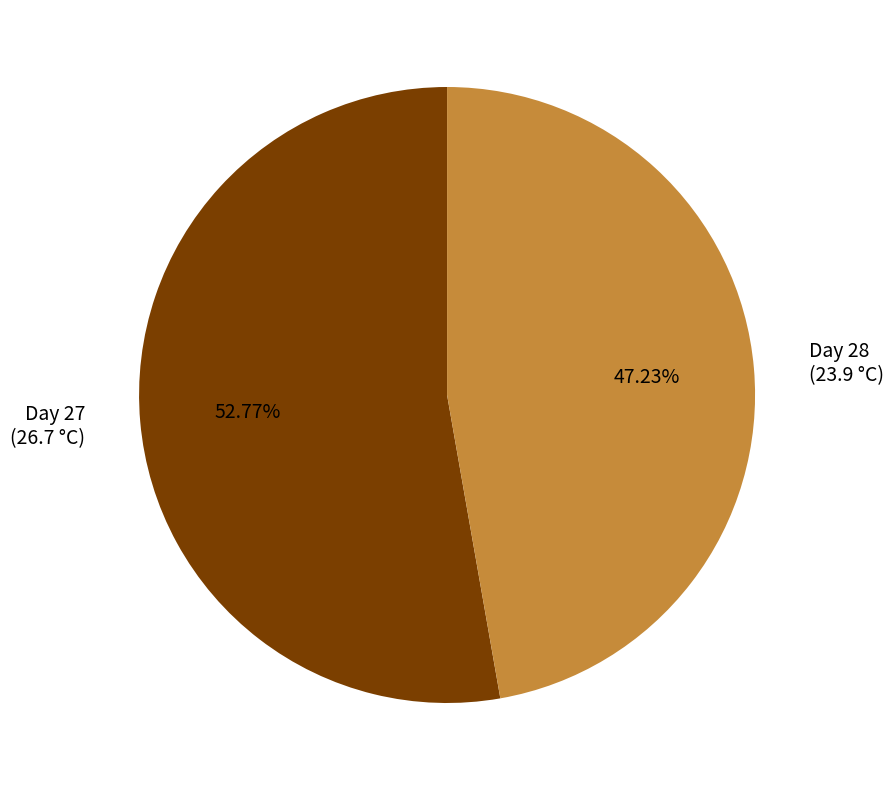

Rank the categories by value from lowest to highest.

Day 28 (23.9 °C), Day 27 (26.7 °C)